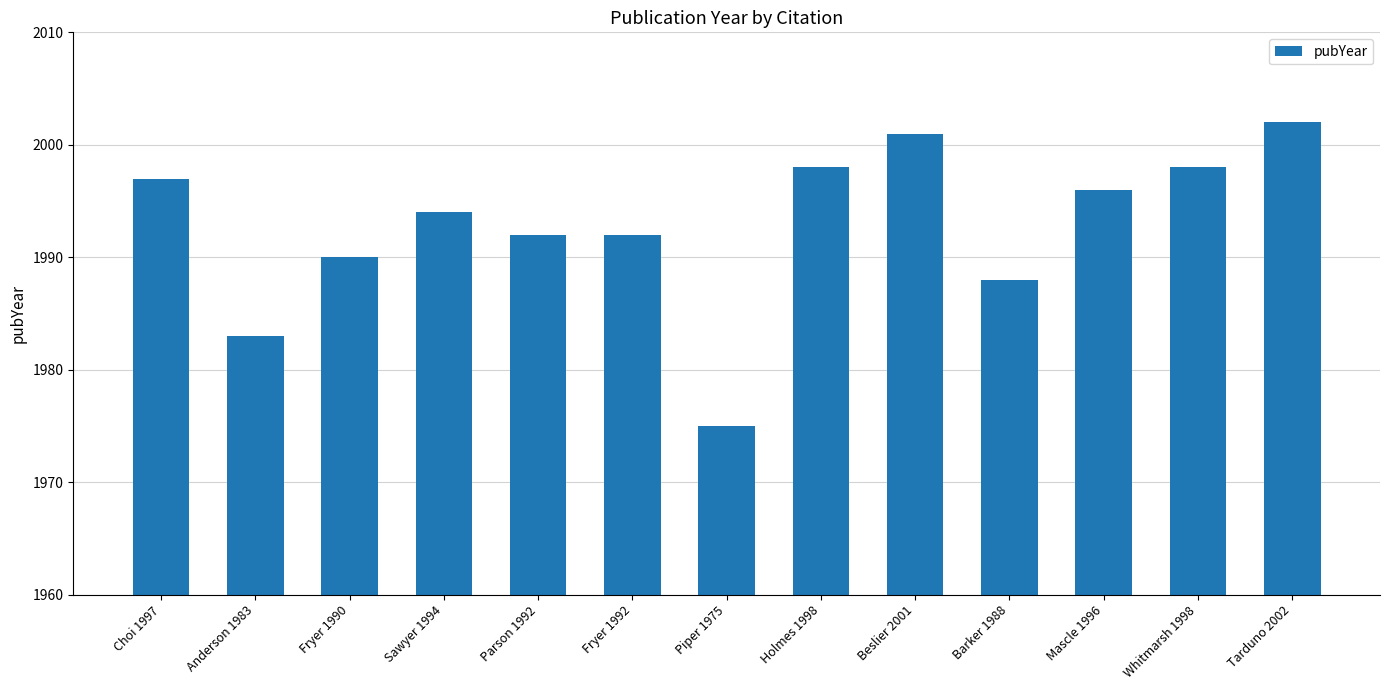

How many data points does each series have?

13